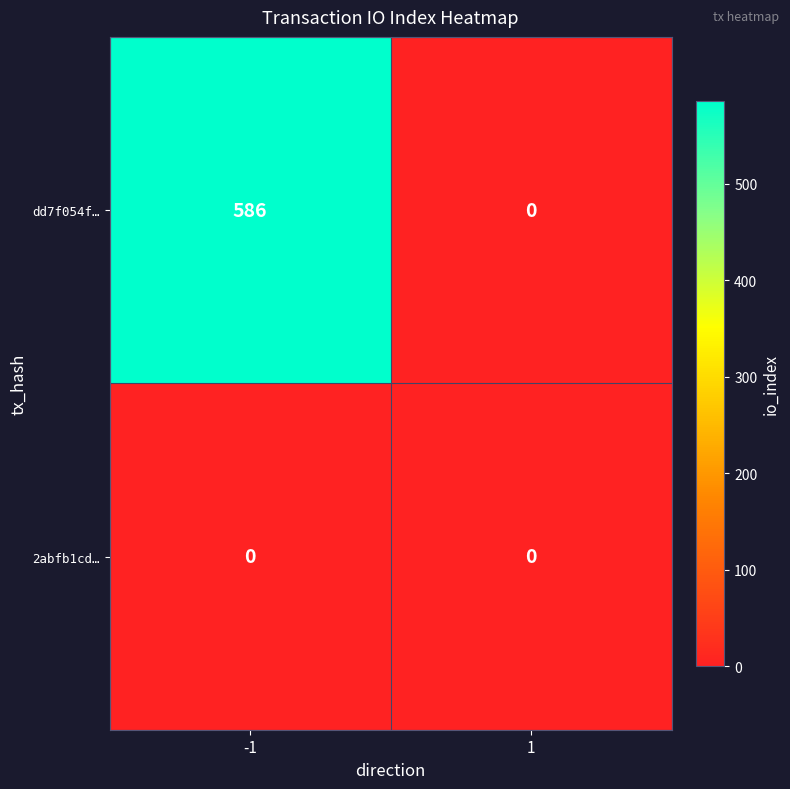

Reading left to right, list all the values displayed in this chart.

dd7f054f…: 586	0
2abfb1cd…: 0	0